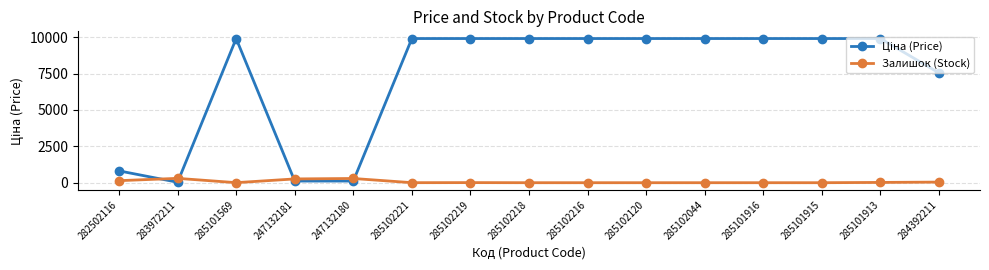

What is the label of the 11th point from the left?

285102044